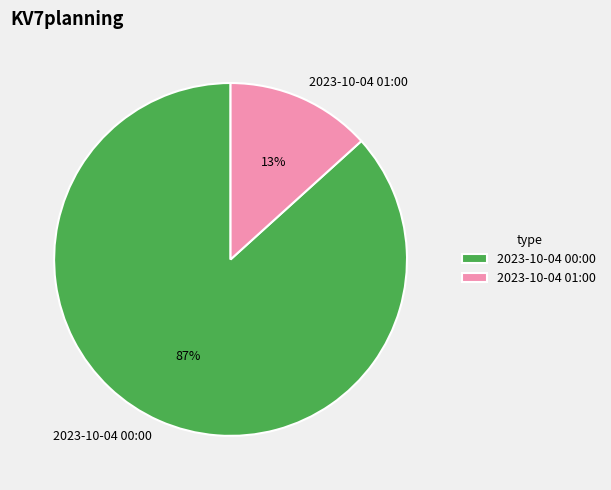

Does 2023-10-04 01:00 account for over 50% of the chart?

No